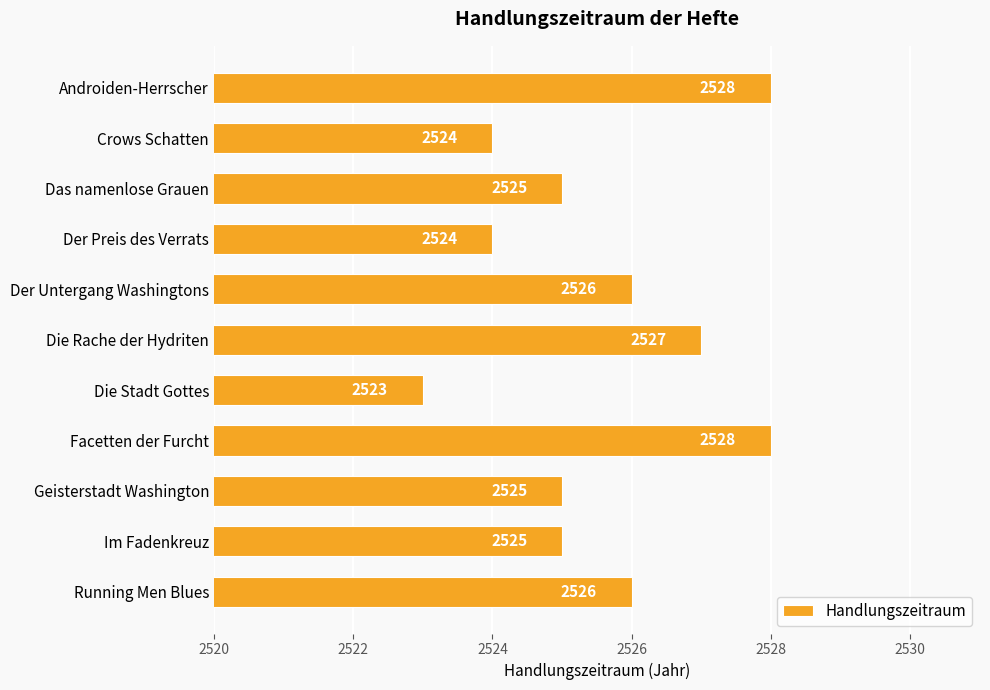

How many values are between 2524 and 2527?

8